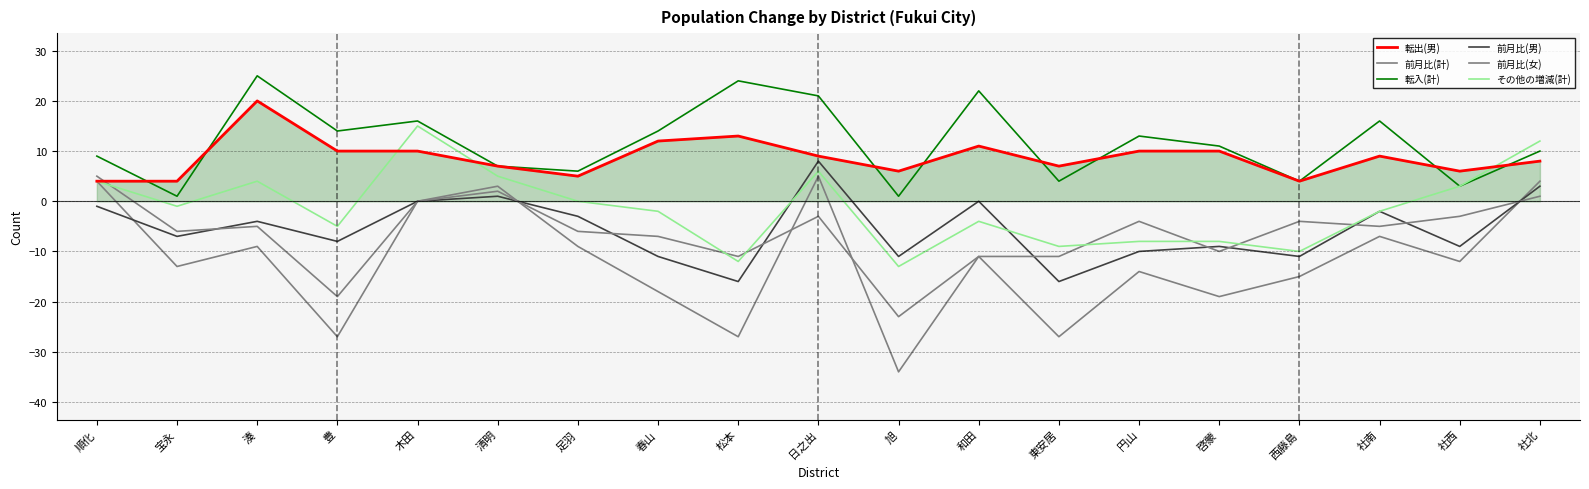

Does the chart have visible grid lines?

No